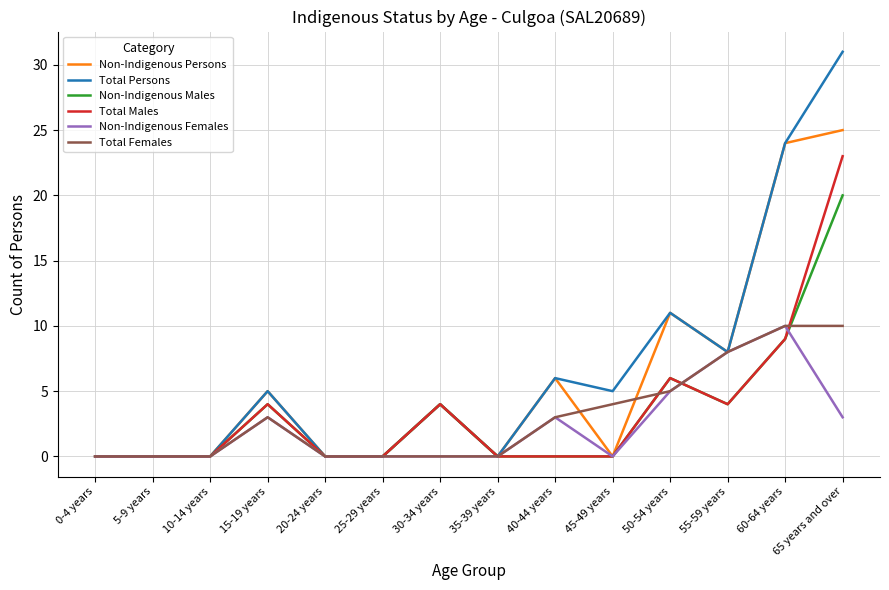

Is this an area chart (filled region under the line)?

No